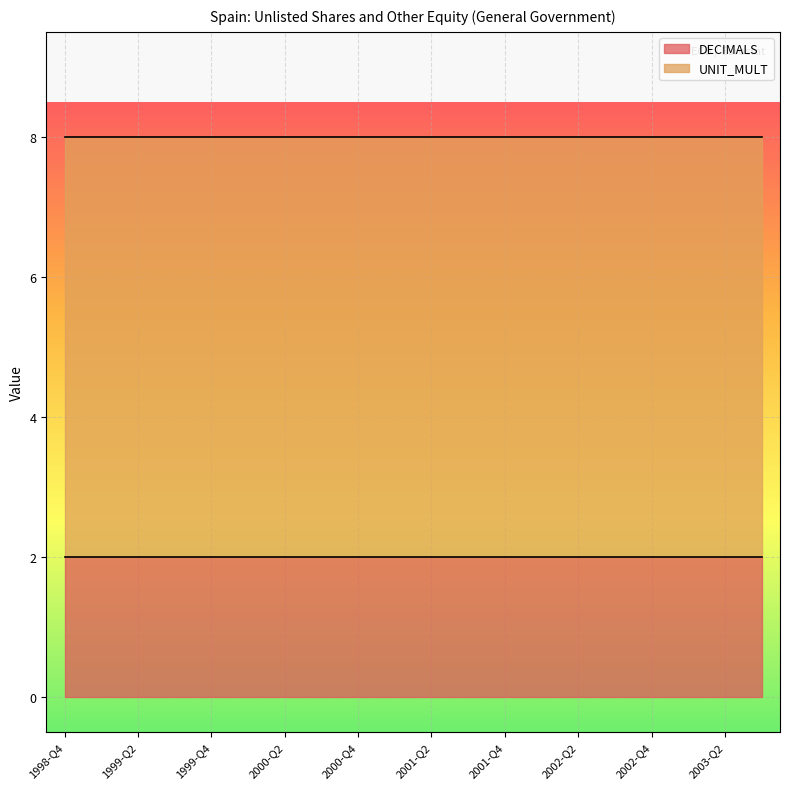

The value of UNIT_MULT at 2002-Q3 is 2. True or false?

False